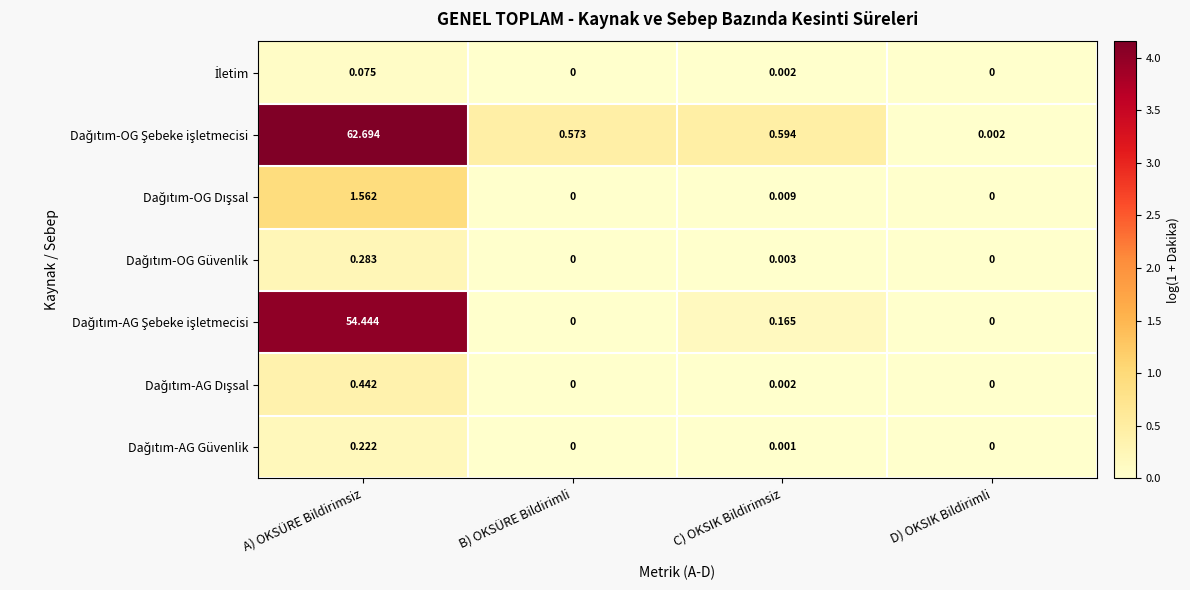

What is the total value across all series at C) OKSIK Bildirimsiz?

0.8